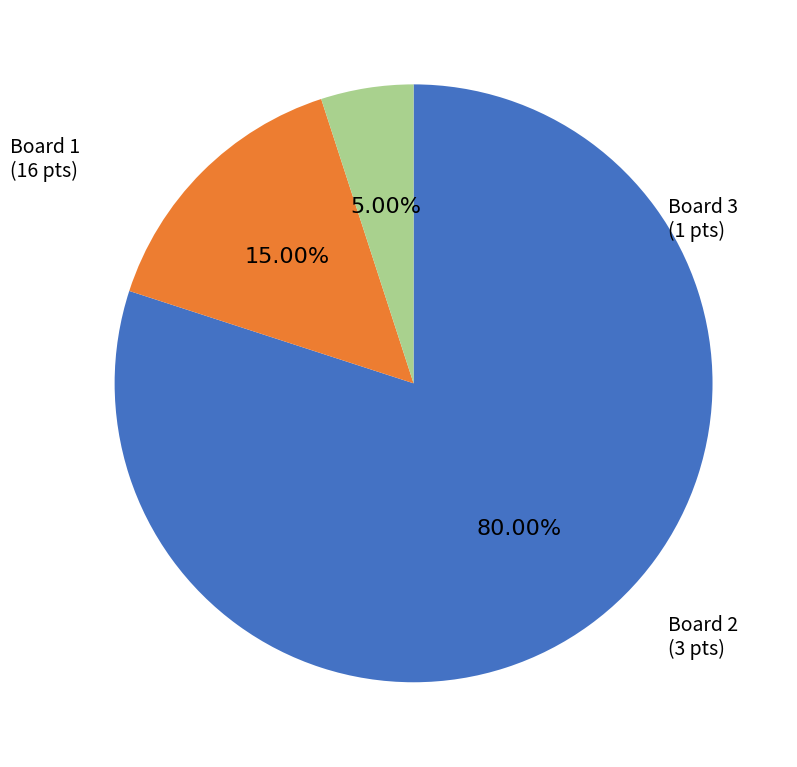

Is there a majority slice in this chart?

Yes